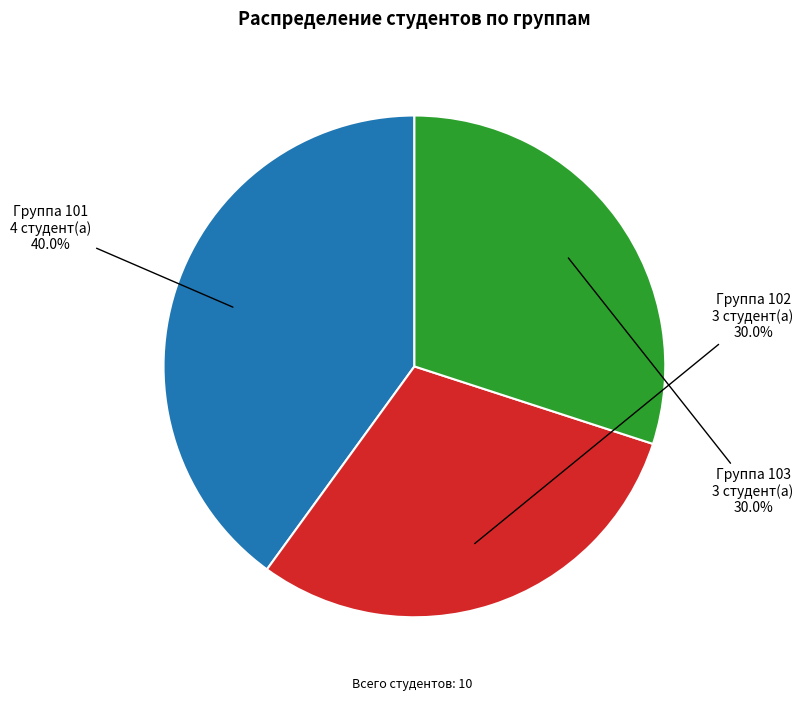

Does any single category account for the majority?

No